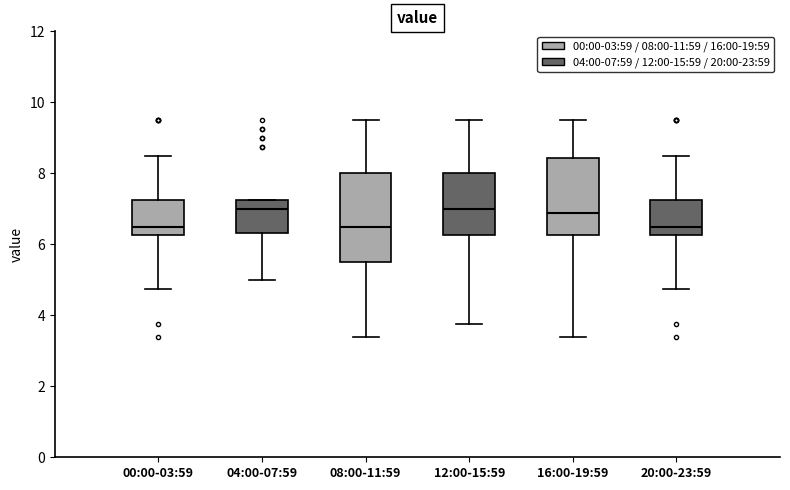

Comparing the boxes themselves (not the whiskers), which one is the tallest?

08:00-11:59